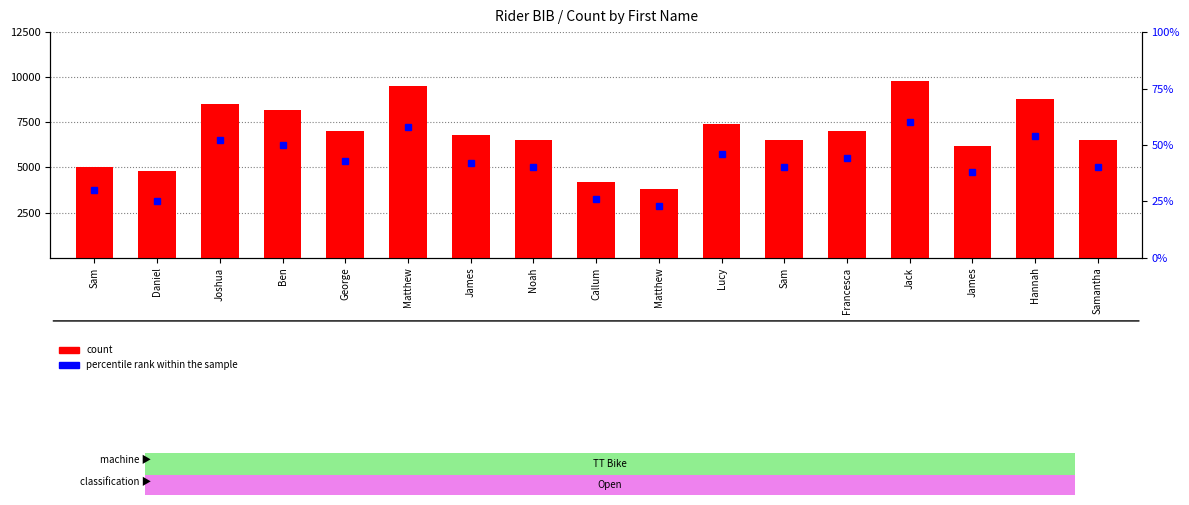

Reading left to right, extract all data points from this chart.

count: 5000	4800	8500	8200	7000	9500	6800	6500	4200	3800	7400	6500	7000	9800	6200	8800	6500
percentile rank within the sample: 30	25	52	50	43	58	42	40	26	23	46	40	44	60	38	54	40